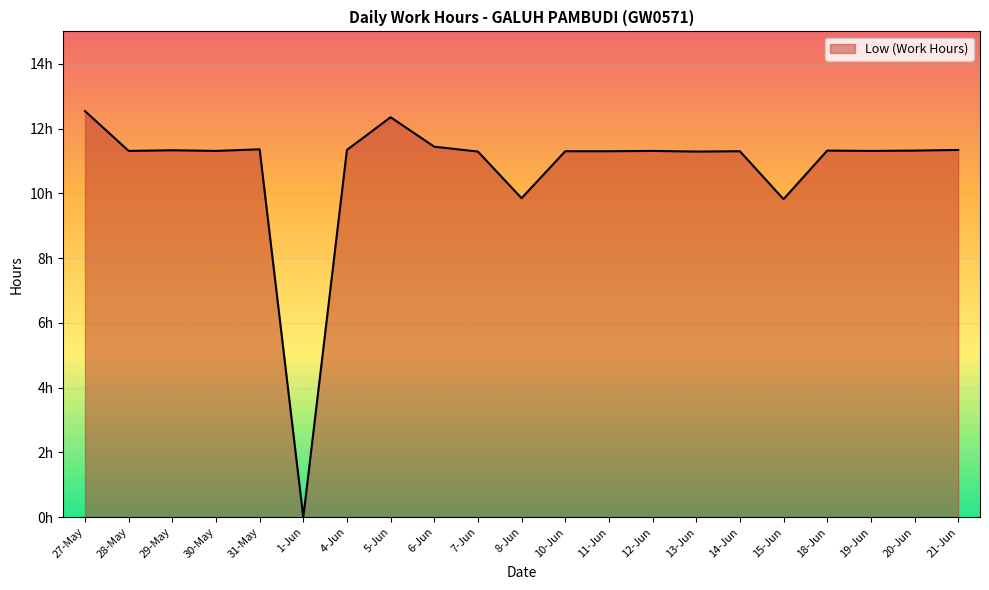

At which category does the chart reach its minimum across all series?

1-Jun